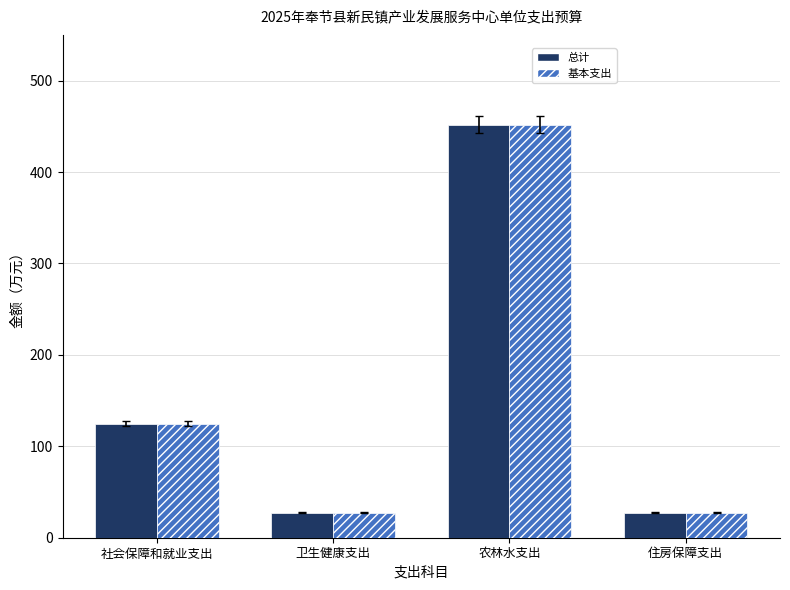

What is the minimum value shown in the chart?

27.1